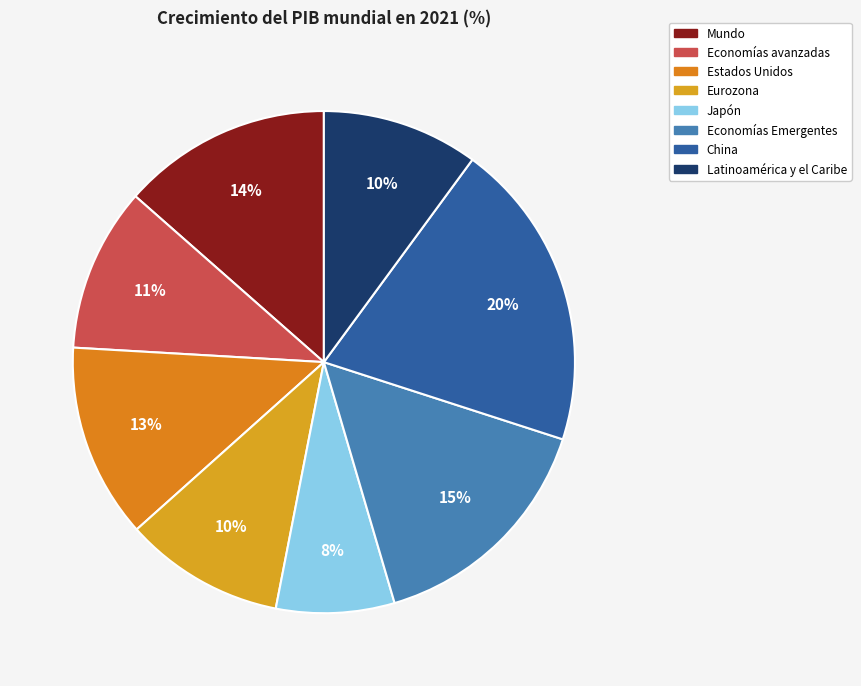

Between Japón and Economías avanzadas, which is larger?

Economías avanzadas